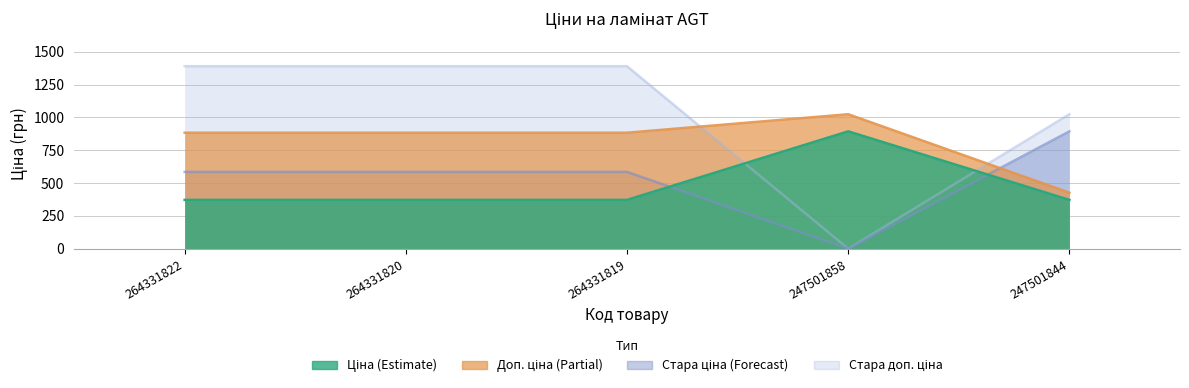

True or false: Стара ціна and Ціна cross at least once.

True